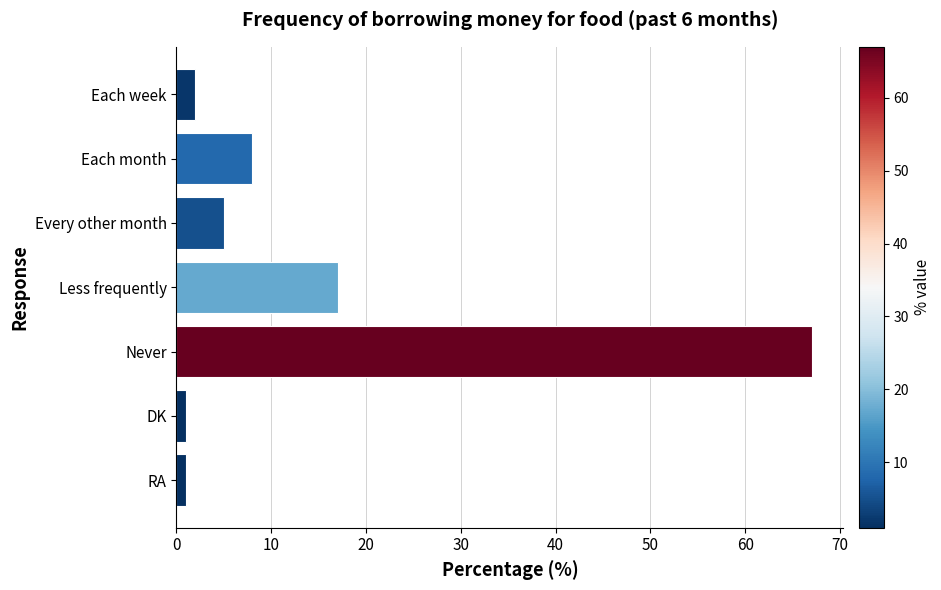

Approximately how many times larger is the value at Every other month compared to Each week?

2.5